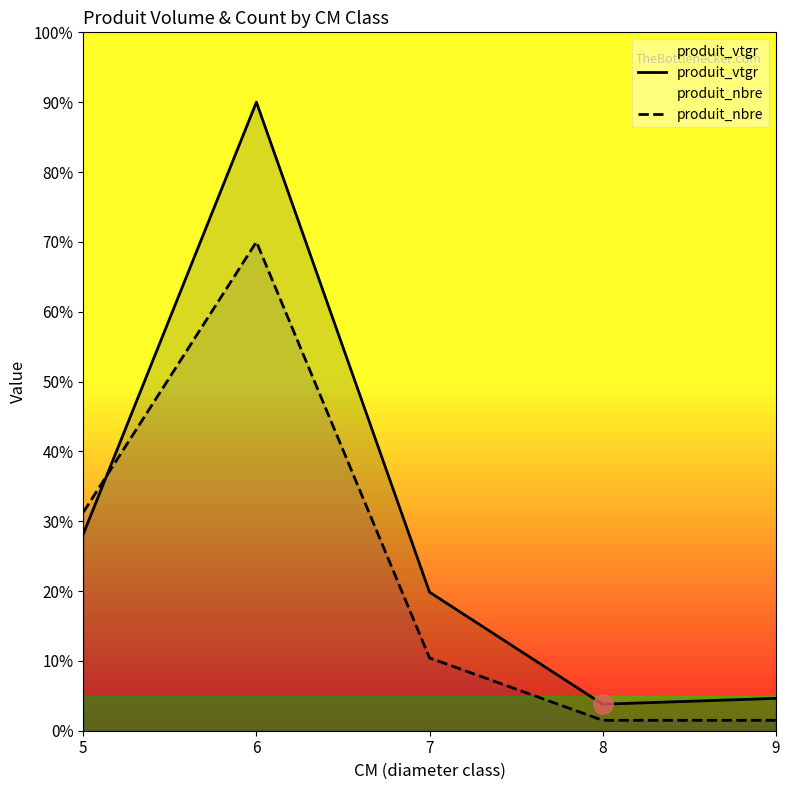

Between 8 and 9, which is larger?

9